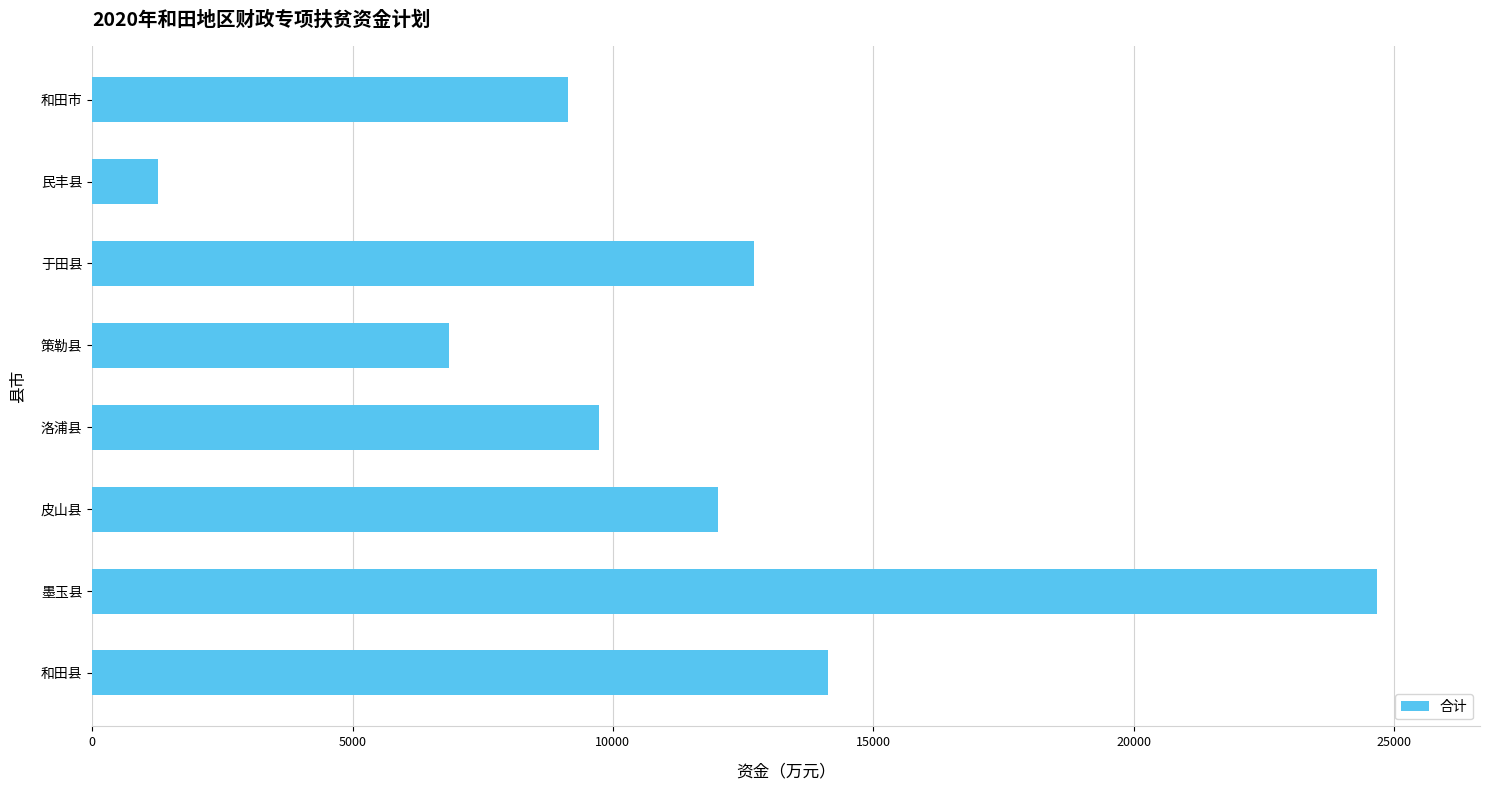

What value does the data have at 和田县, to the nearest 50?

14100